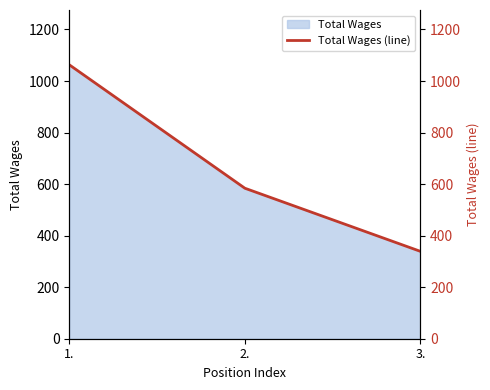

Does the chart have visible grid lines?

No